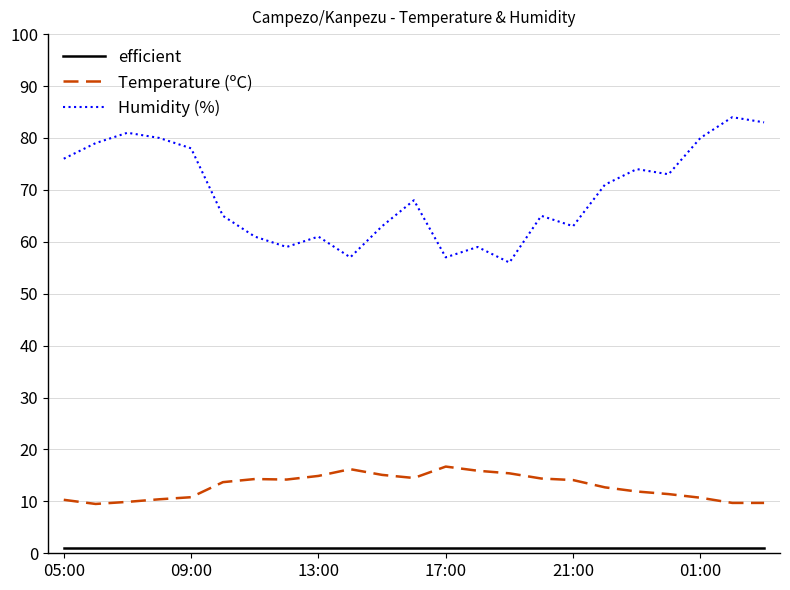

What is the average value of the Temperature (ºC) series?

12.9